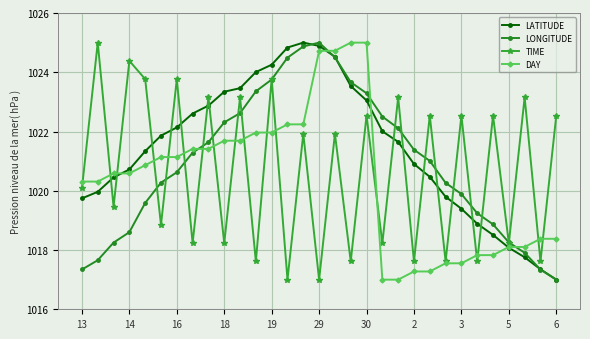

True or false: TIME and LATITUDE cross at least once.

True